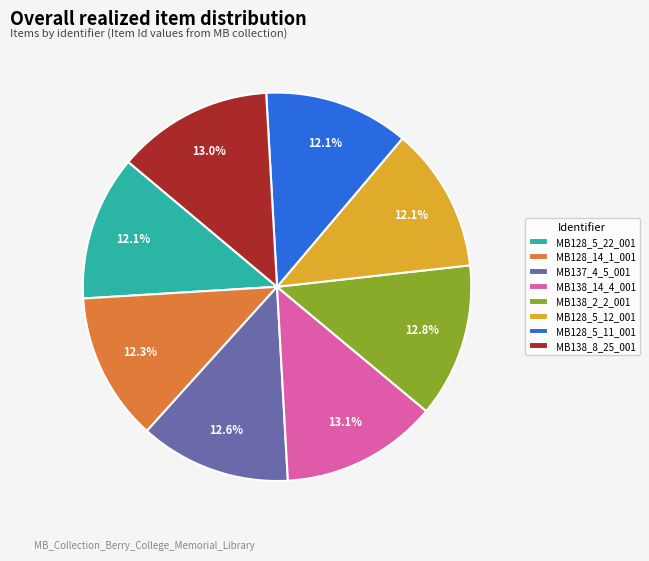

Do MB128_5_11_001 and MB128_14_1_001 together represent more than half of the pie?

No